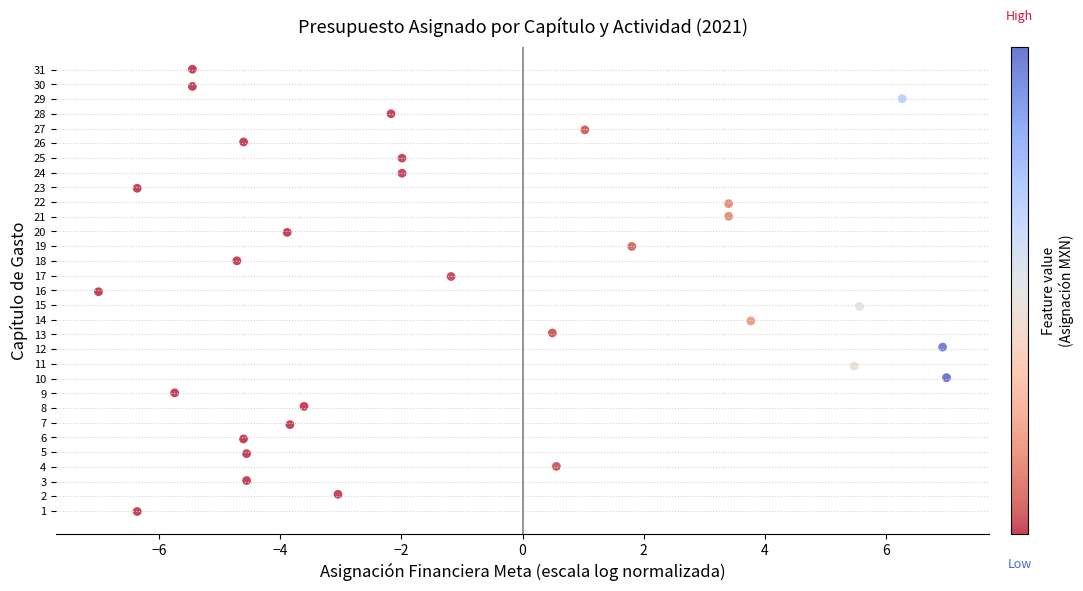

What is the range of Y values (max minus min)?

30.1